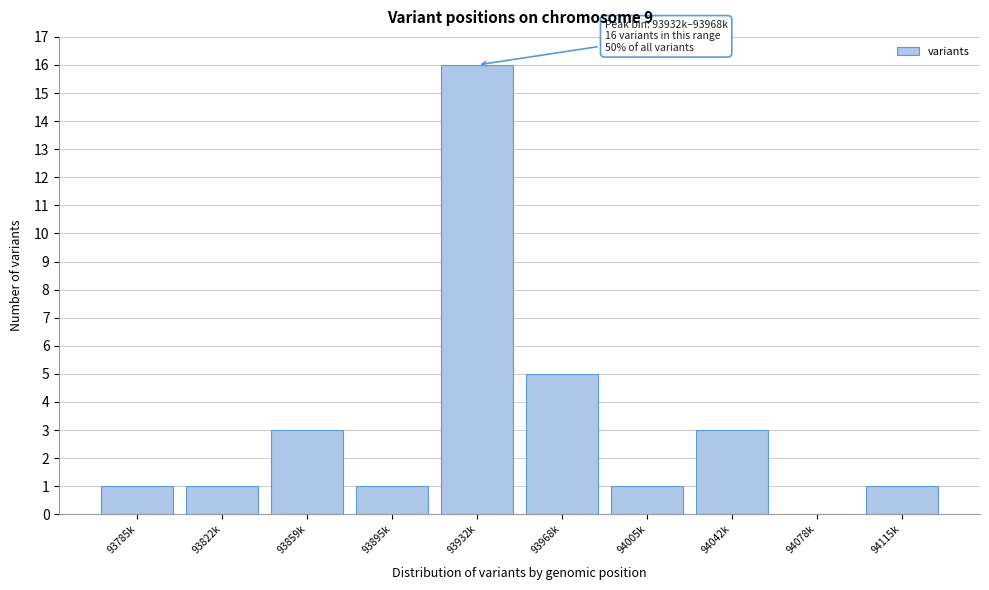

Reading right to left, transcribe all the data shown in this chart.

94115k=1	94078k=0	94042k=3	94005k=1	93968k=5	93932k=16	93895k=1	93859k=3	93822k=1	93785k=1